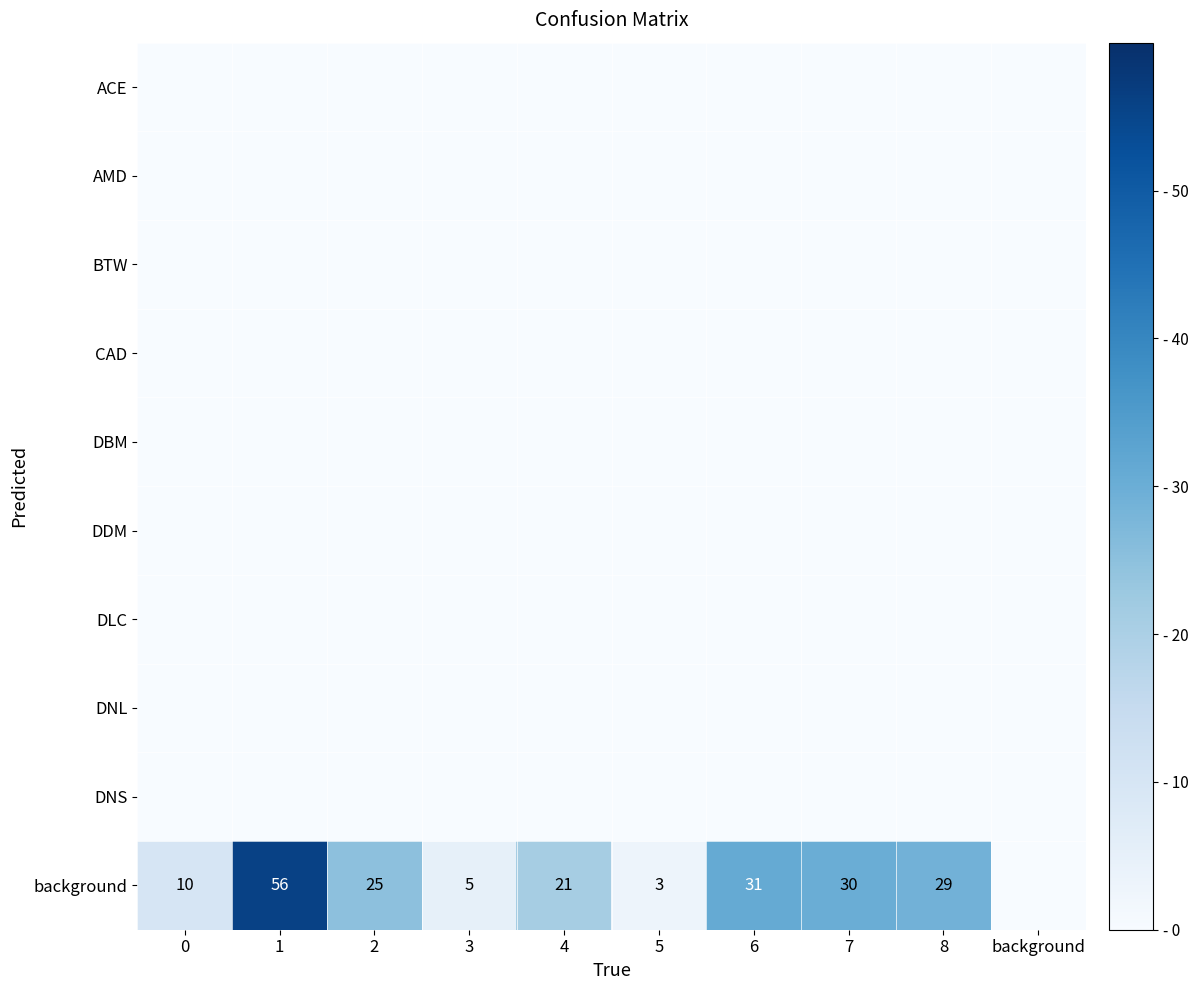

At which category is the sum across all series the highest?

1